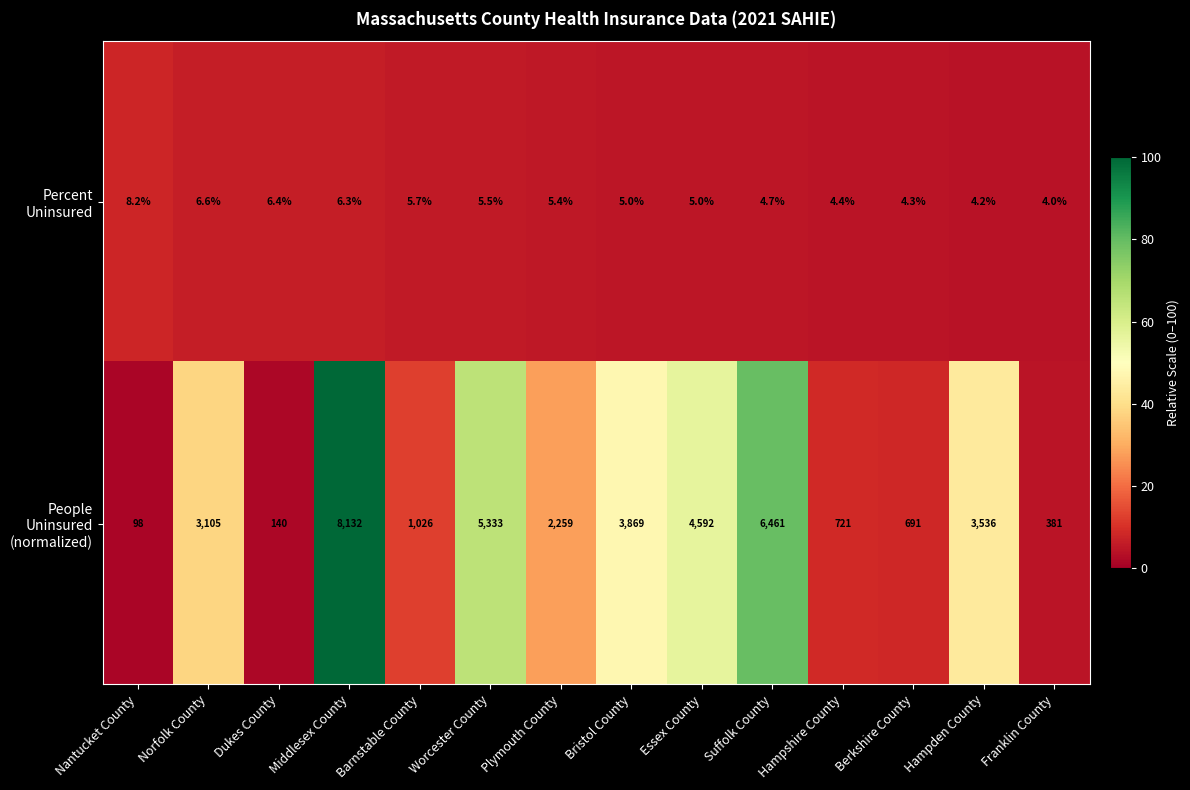

What is the total value across all series at Franklin County?

385.0